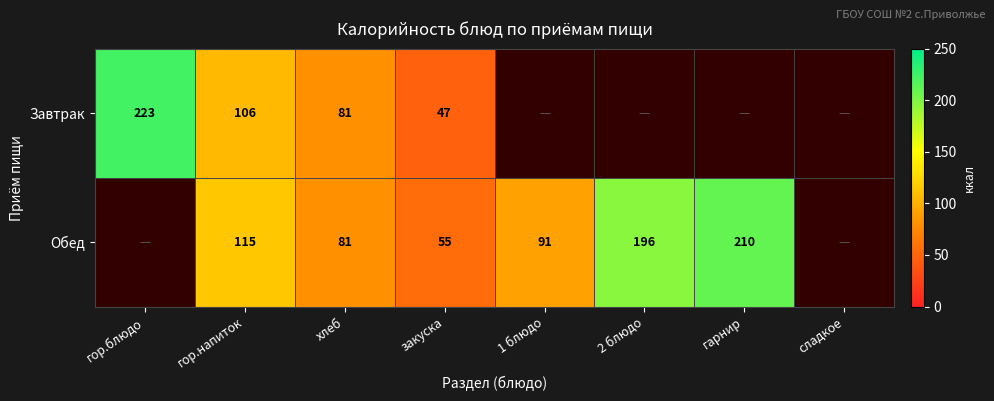

What is the difference between the Обед values at гор.напиток and закуска?

60